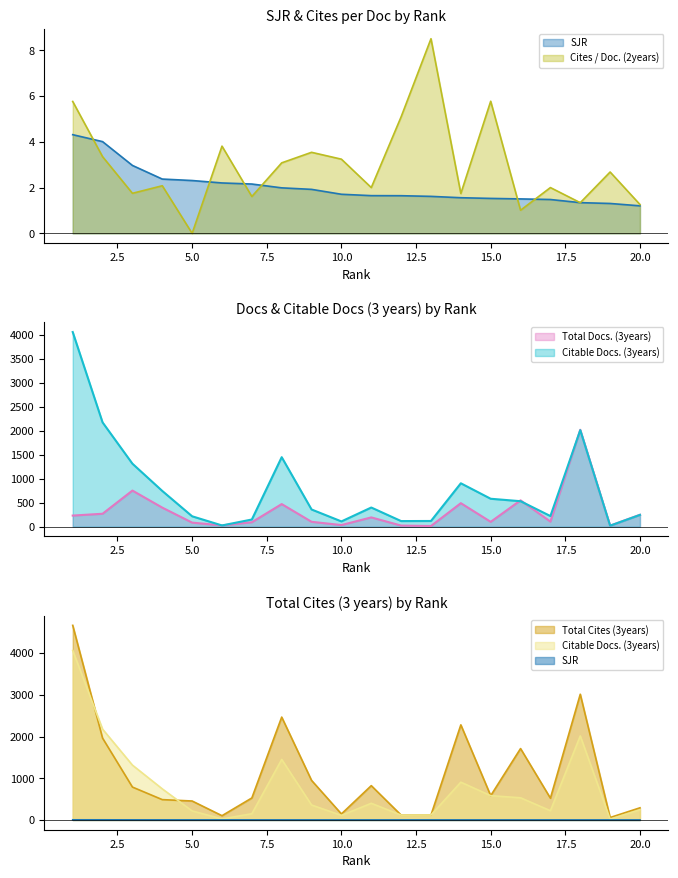

At which label does SJR reach its peak?

1